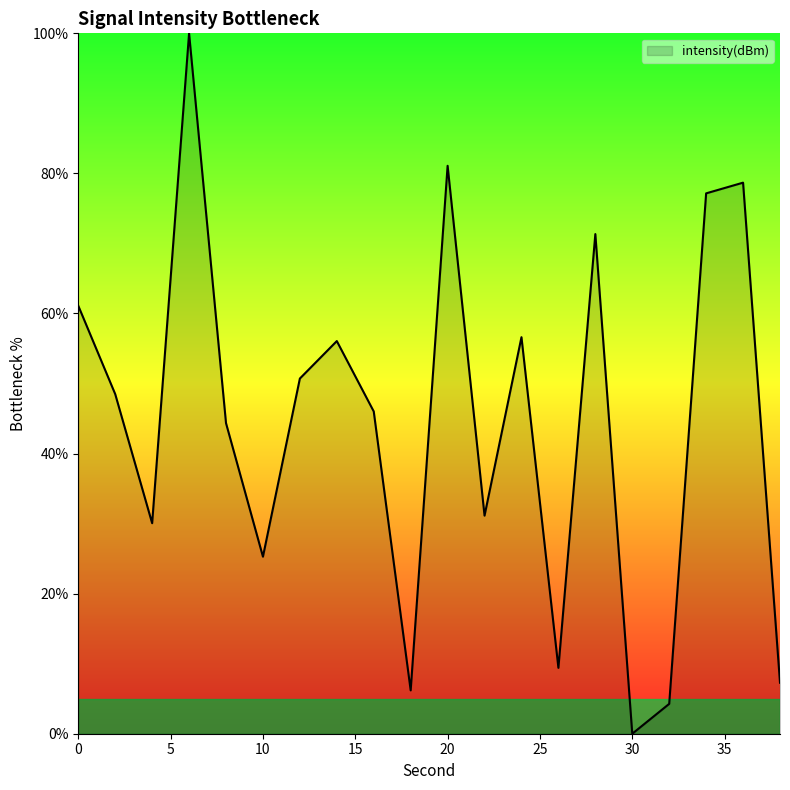

What is the greatest value displayed?

100.0